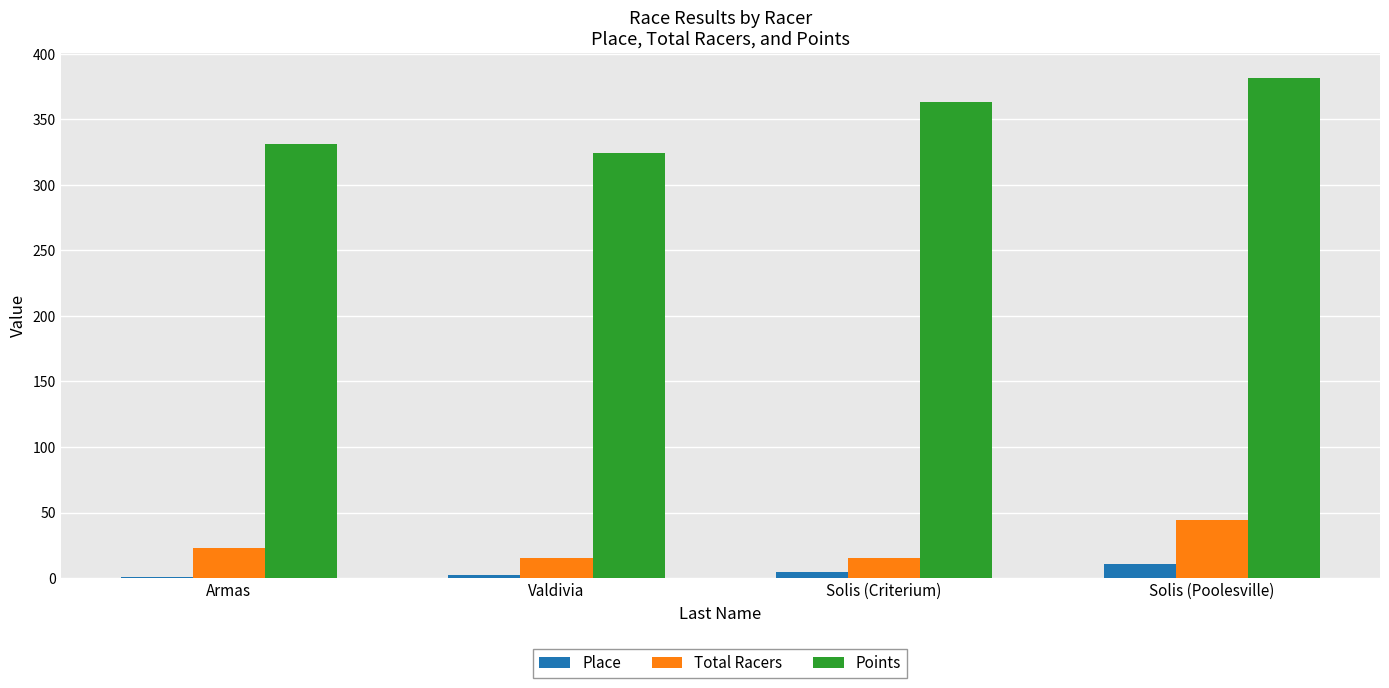

Read the Points value at Solis (Poolesville).

381.6